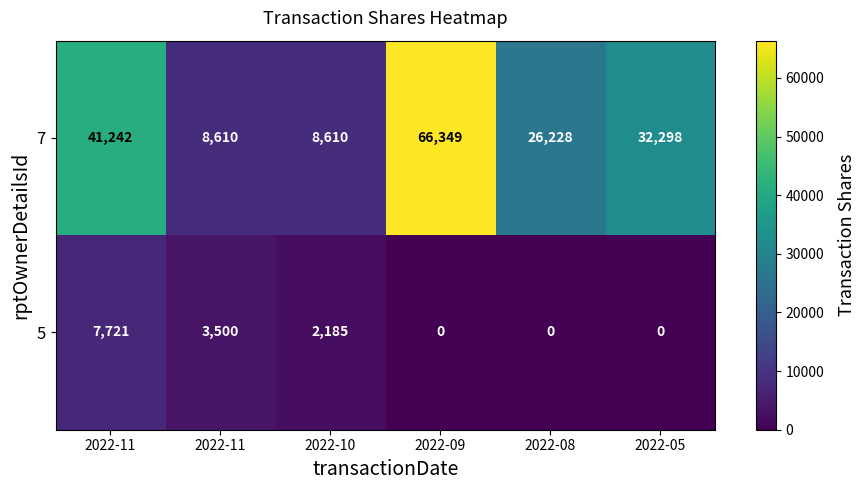

Which category has the highest value across all series?

2022-09